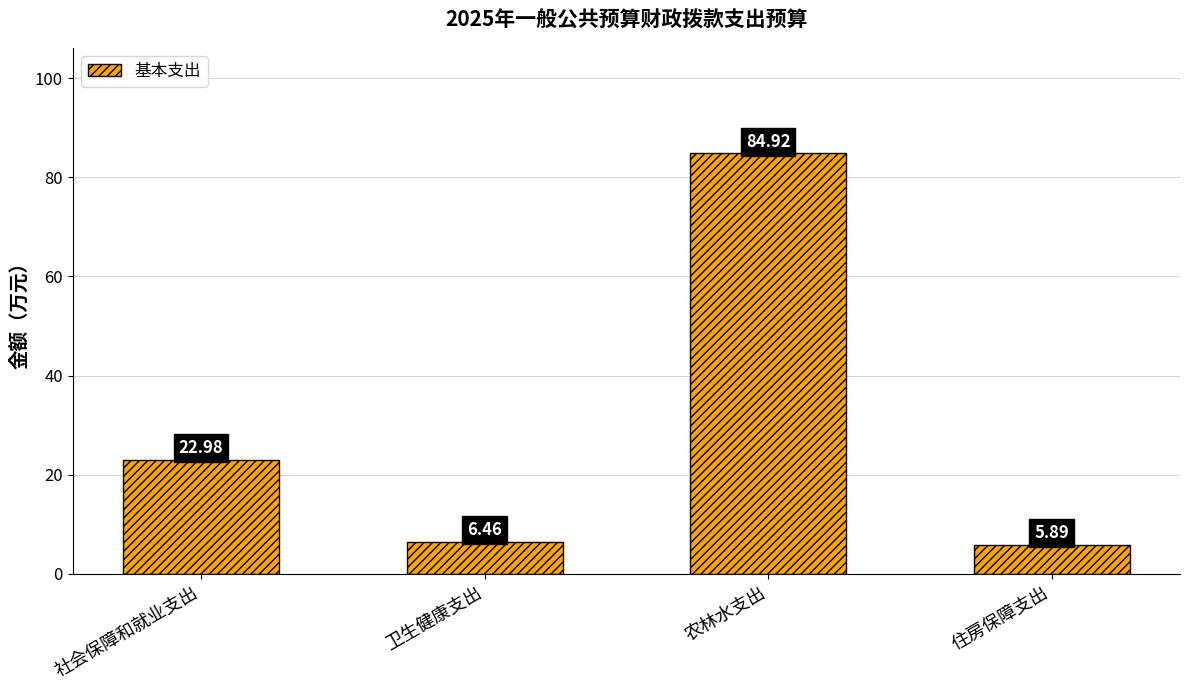

Rank the categories by value from lowest to highest.

住房保障支出, 卫生健康支出, 社会保障和就业支出, 农林水支出